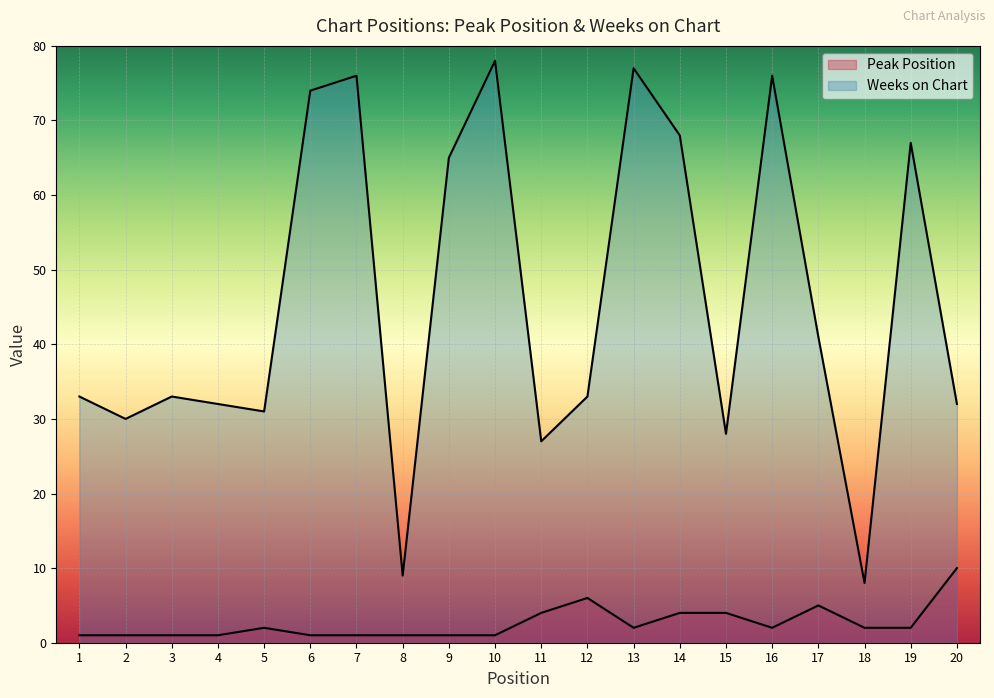

Reading left to right, transcribe all the data shown in this chart.

Peak Position: 1	1	1	1	2	1	1	1	1	1	4	6	2	4	4	2	5	2	2	10
Weeks on Chart: 33	30	33	32	31	74	76	9	65	78	27	33	77	68	28	76	41	8	67	32